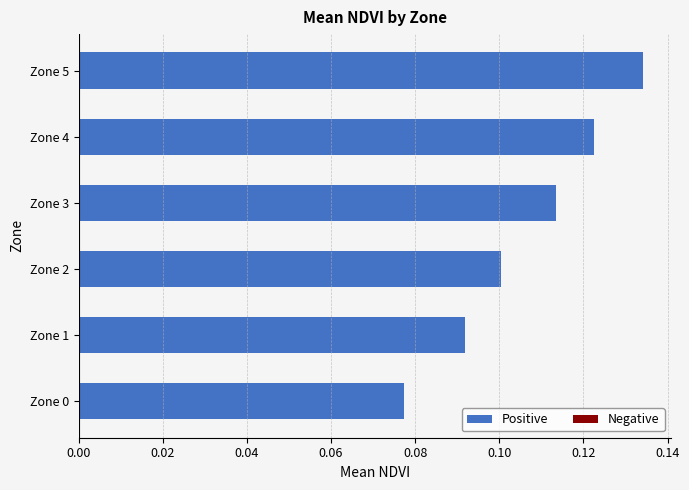

How many bars are there in total?

6